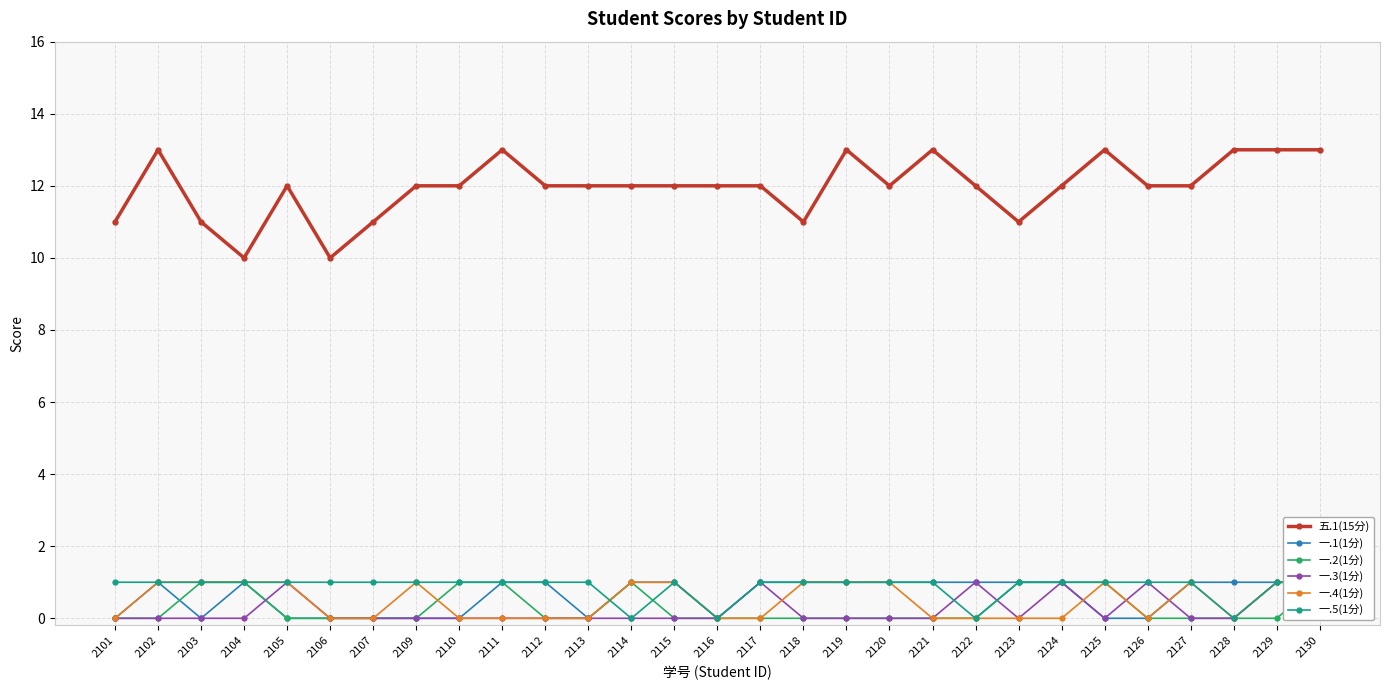

In 一.1(1分), how many points are lower than both neighbors (excluding endpoints)?

3